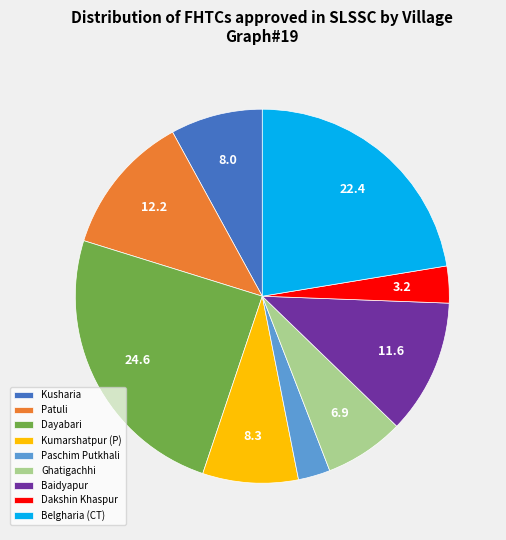

Is Kumarshatpur (P) the majority of the pie?

No